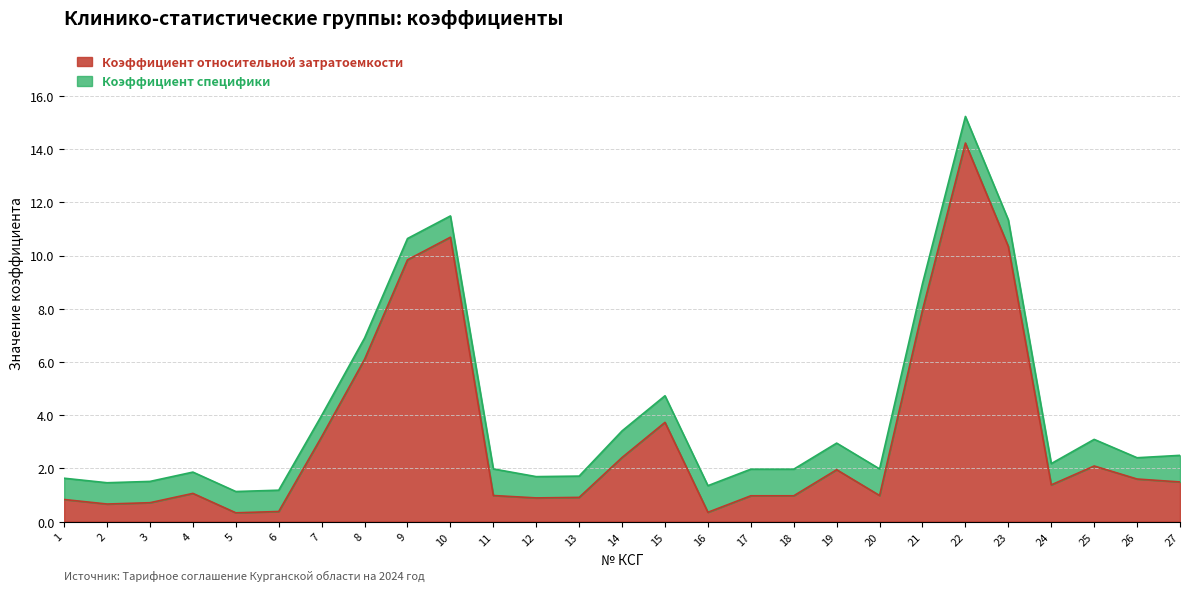

Rank the categories by value from highest to lowest.

22, 10, 23, 9, 21, 8, 15, 7, 14, 25, 19, 26, 27, 24, 4, 11, 20, 17, 18, 13, 12, 1, 3, 2, 6, 16, 5